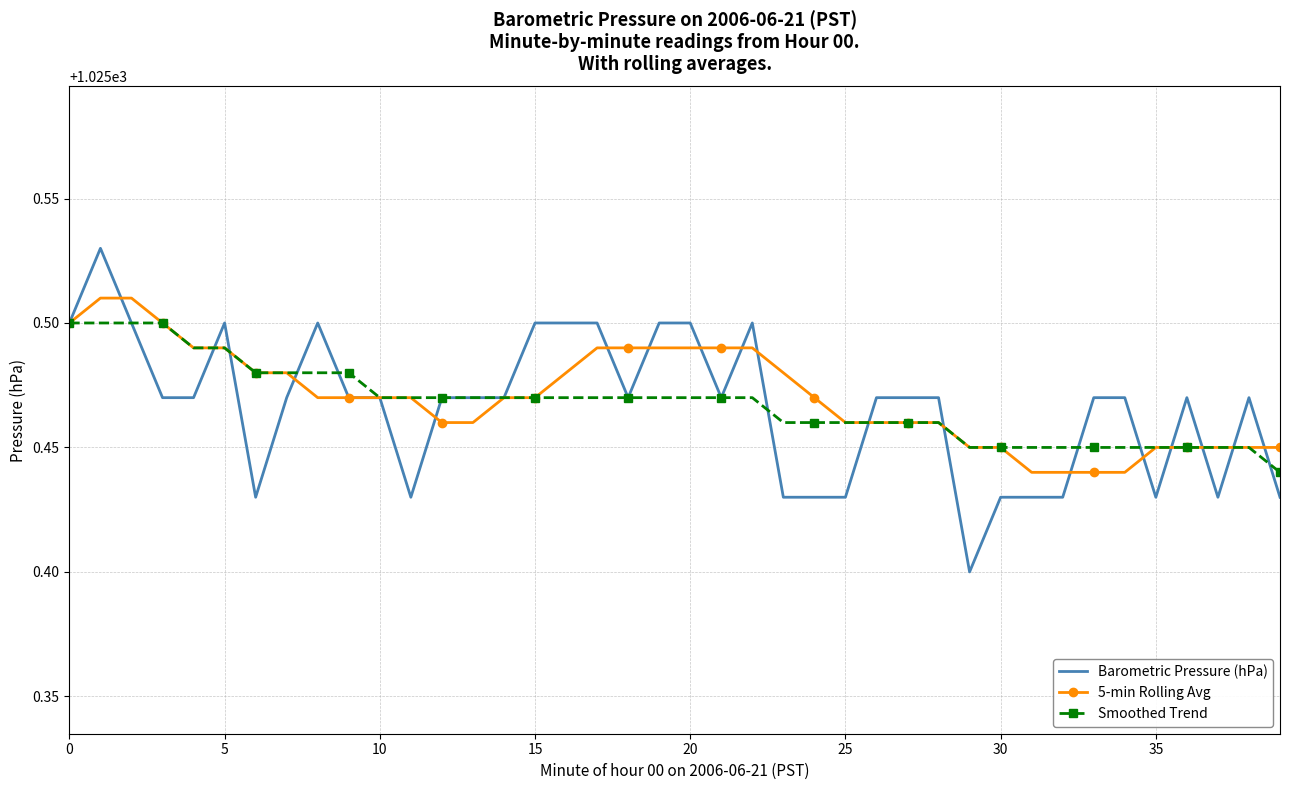

What is the difference between the maximum and minimum values in the Barometric Pressure (hPa) series?

0.1